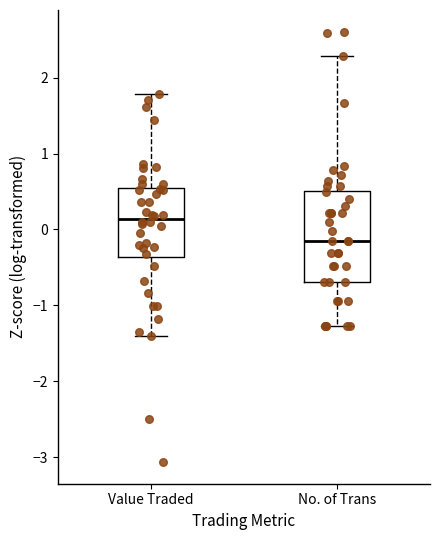

Reading left to right, read every box against the y-axis: the position of its median line, the range the box covers, and the ends of its whiskers. The values are not printed on the chart, so give them approximately, as read against the axis.

Value Traded: median 0.1, box -0.4 to 0.5, whiskers -1.4 to 1.8
No. of Trans: median -0.2, box -0.7 to 0.5, whiskers -1.3 to 2.3